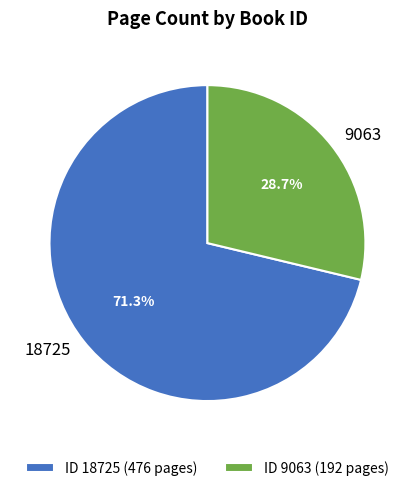

What is the total percentage of 18725 and 9063?

100.0%